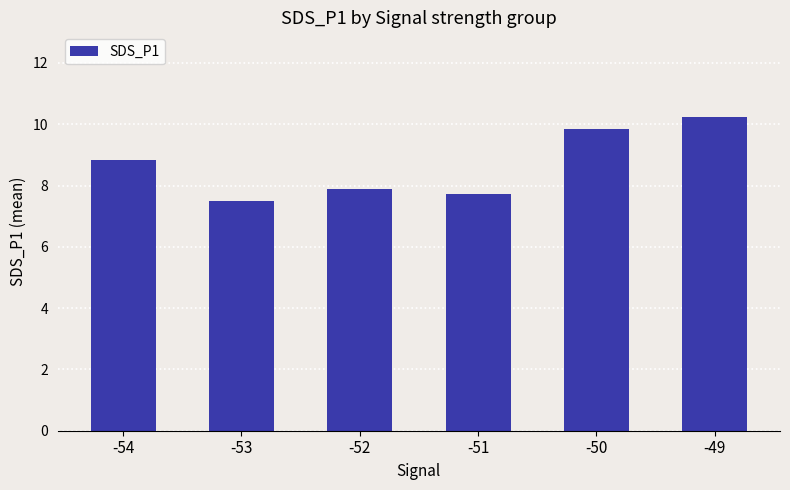

The value at -51 is 7.7. True or false?

True